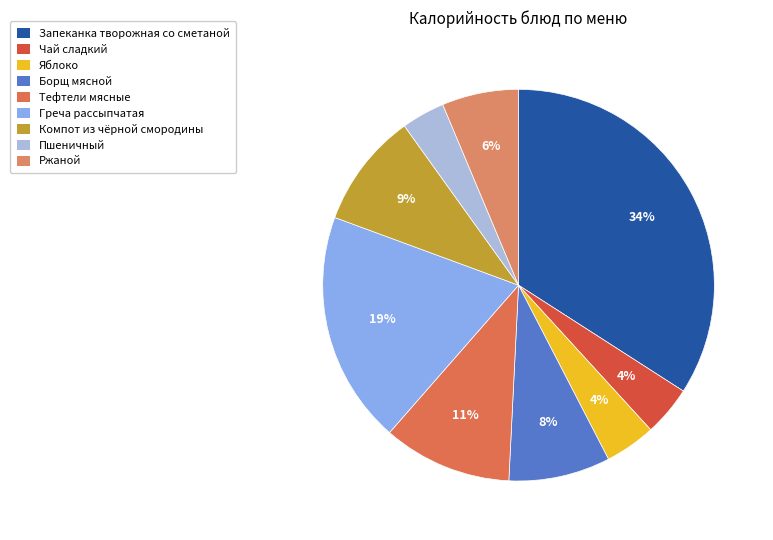

Combined, do Запеканка творожная со сметаной and Пшеничный account for over 50%?

No